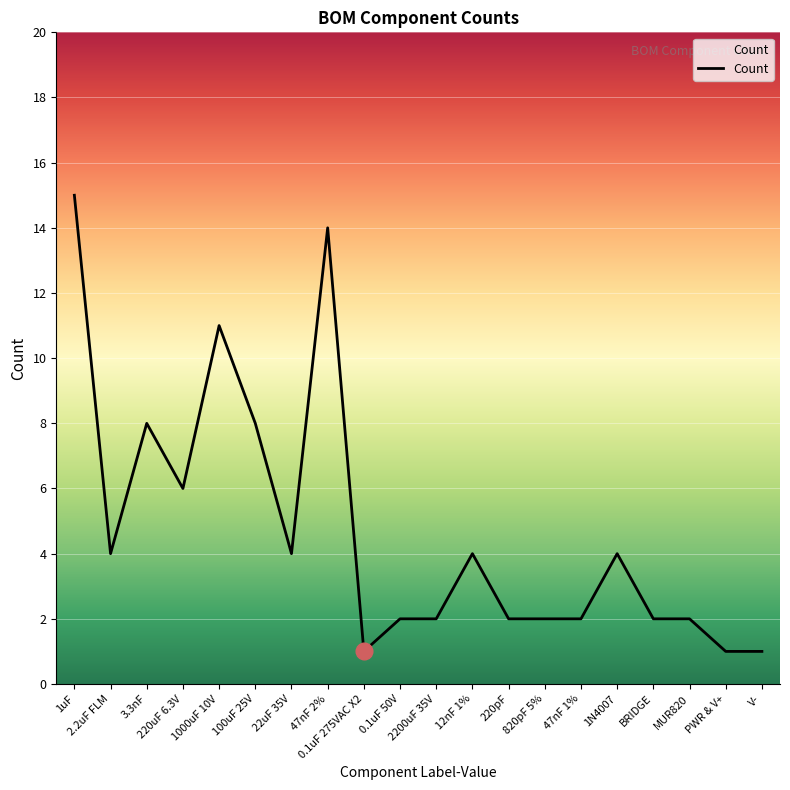

What is the greatest value displayed?

15